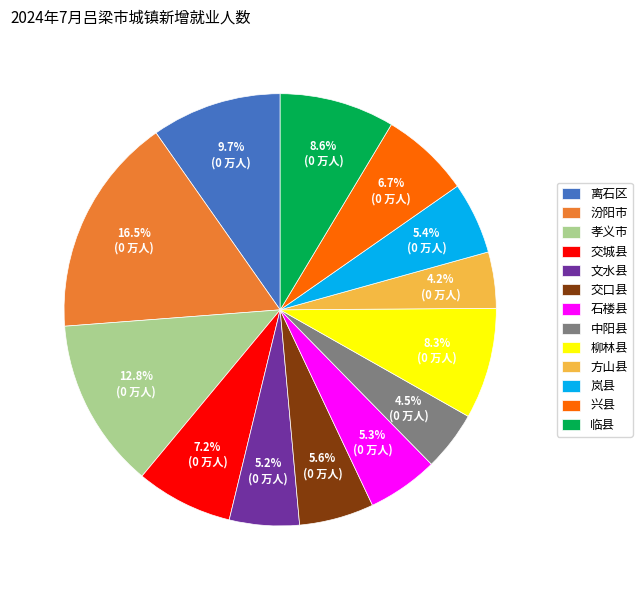

Combined, do 中阳县 and 文水县 account for over 50%?

No